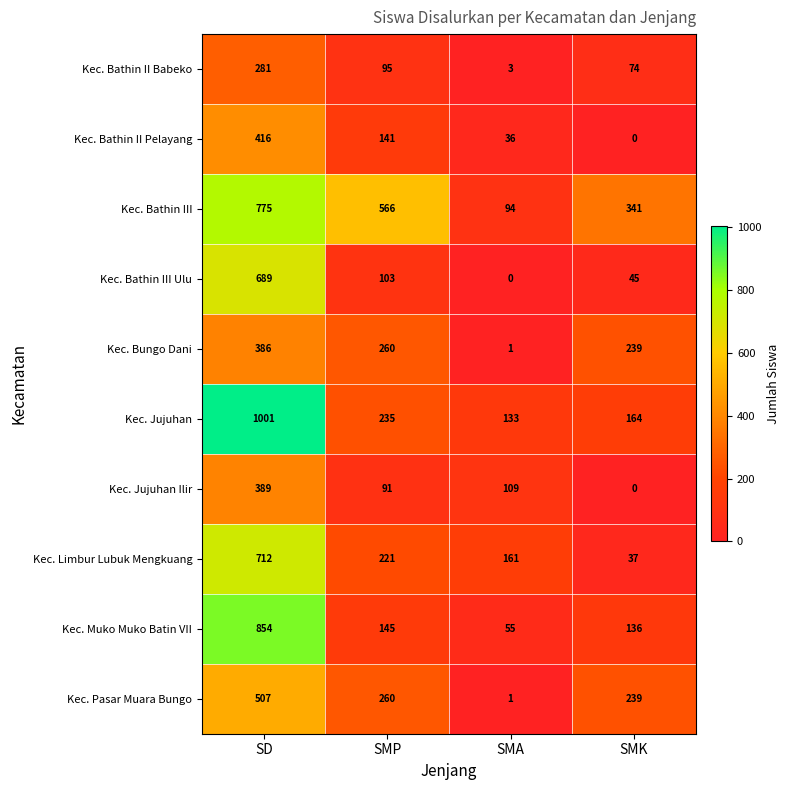

What is the average value of the Kec. Muko Muko Batin VII series?

298